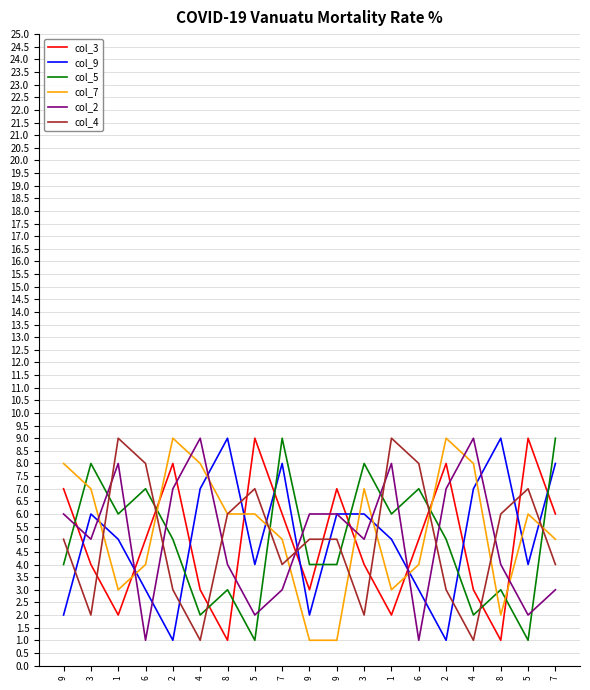

What is the approximate value of col_3 at 3?

4